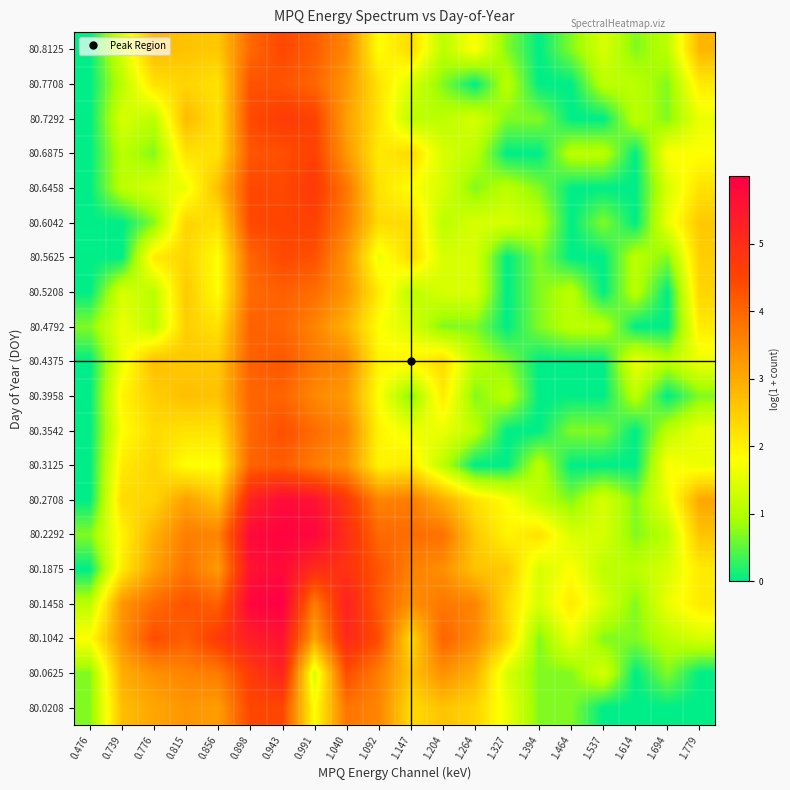

Rank the series by their maximum value, from lowest to highest.

80.3958, 80.4792, 80.5208, 80.3125, 80.4375, 80.7708, 80.3542, 80.5625, 80.8125, 80.0208, 80.6042, 80.6875, 80.7292, 80.6458, 80.0625, 80.1042, 80.2708, 80.1875, 80.2292, 80.1458